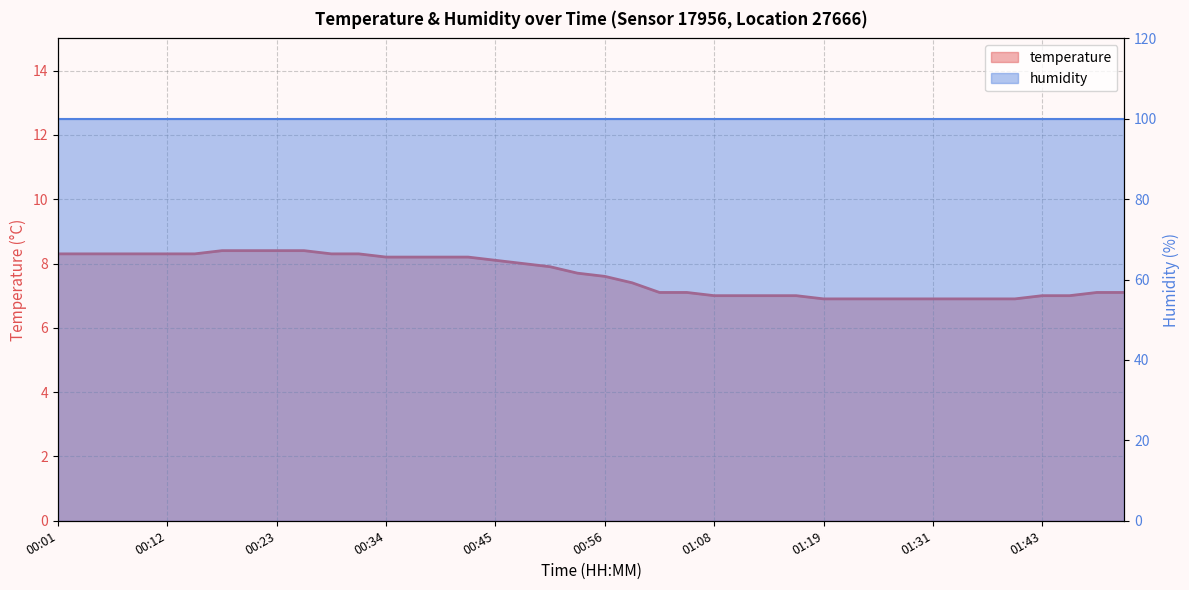

Where is the data nearest to the value 7?

01:08